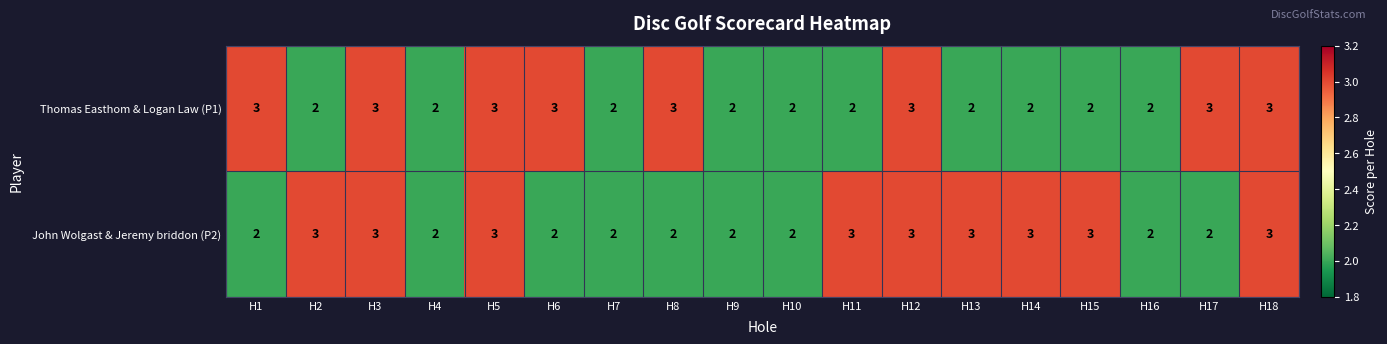

Which series changed the most between H8 and H16?

Thomas Easthom & Logan Law (P1)